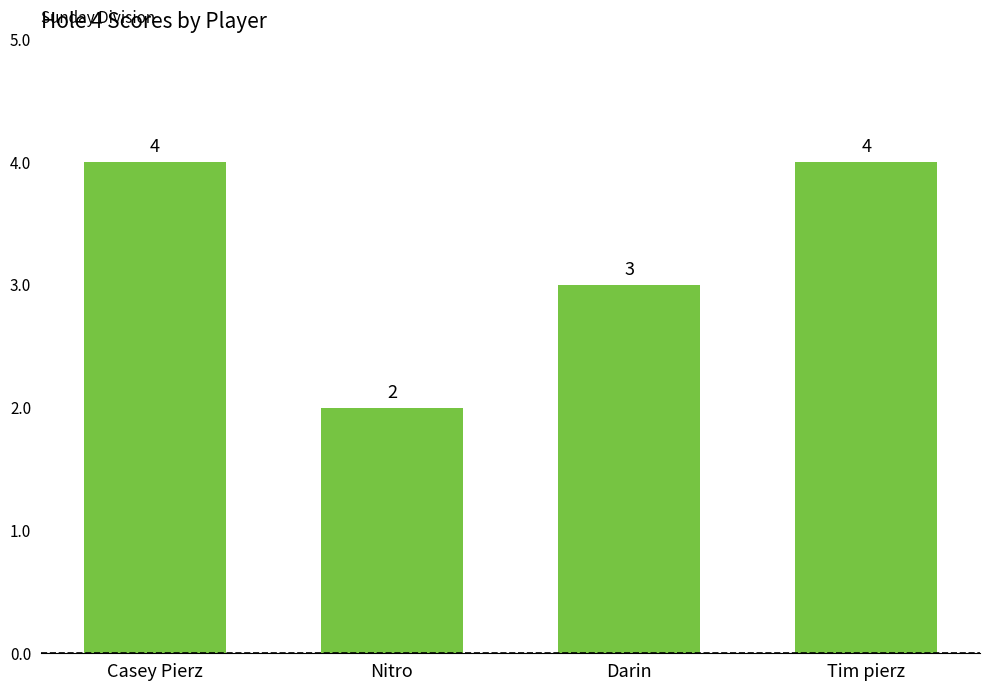

What position from the left is Nitro?

2